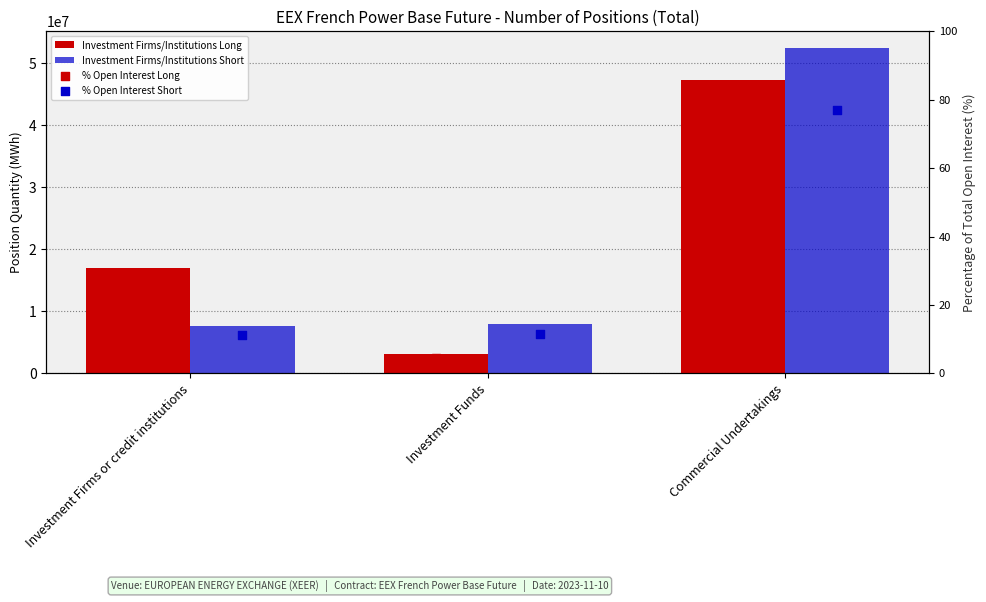

At which category is the sum across all series the highest?

Commercial Undertakings